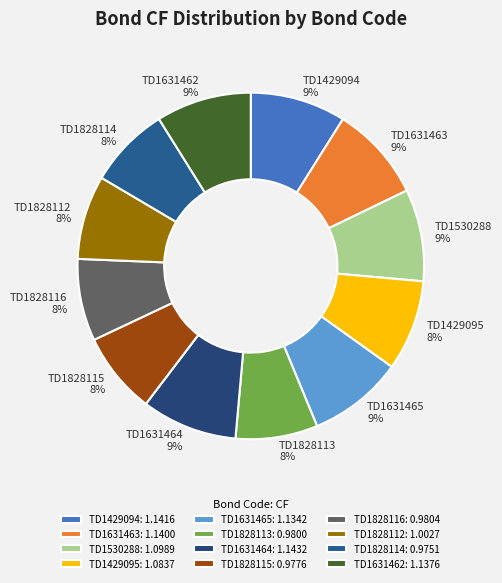

True or false: TD1631464 accounts for 9% of the total.

True